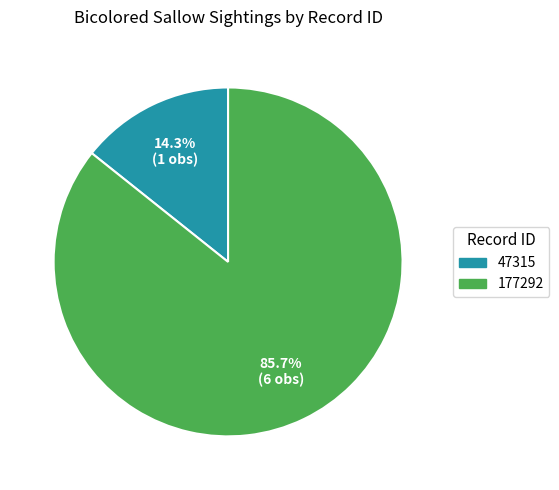

The 177292 slice represents 98% of the pie. True or false?

False